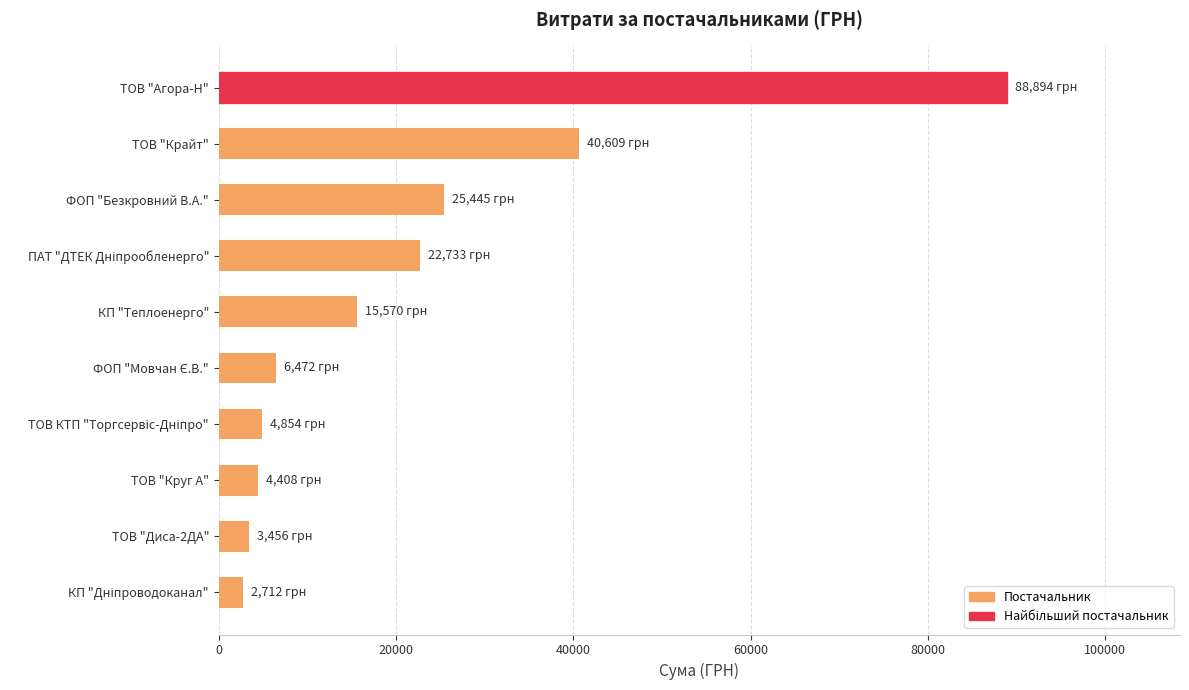

Are the bars horizontal?

Yes